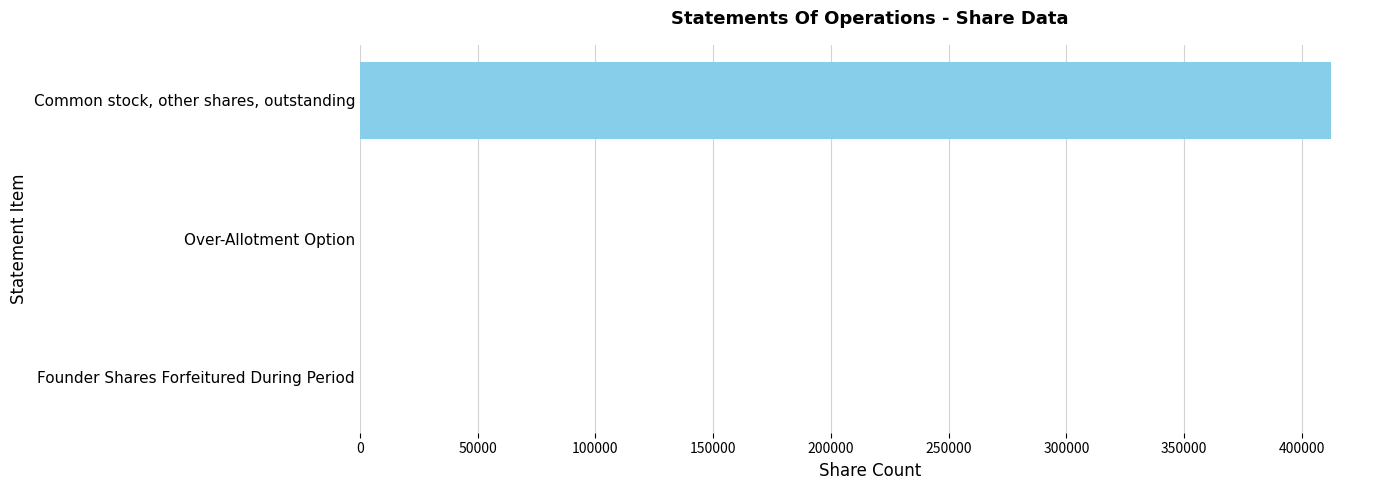

True or false: the data shows -165980 at Over-Allotment Option.

False